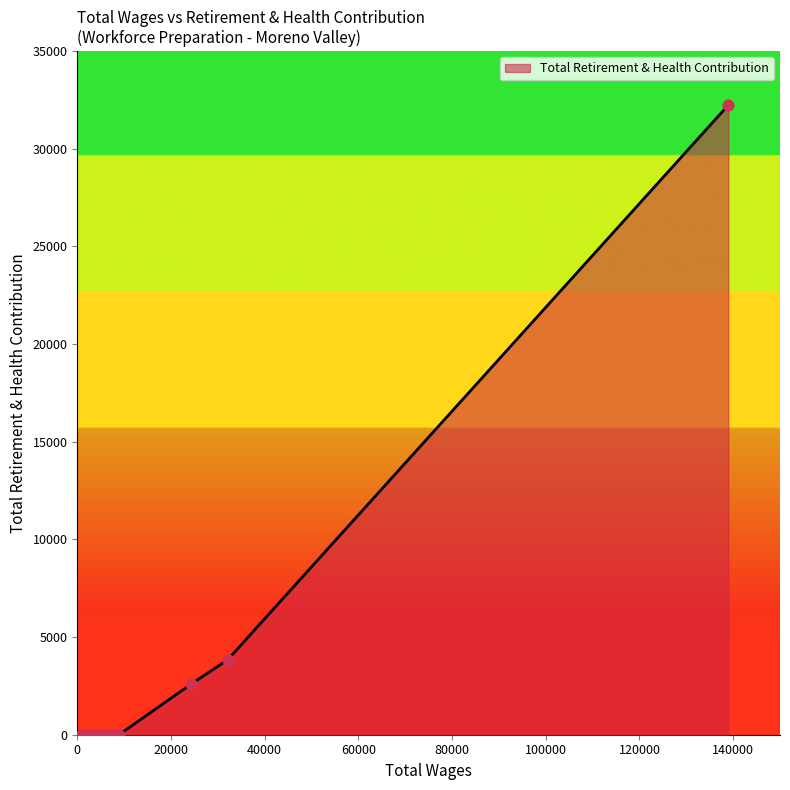

What is the difference between the maximum and minimum values?

32240